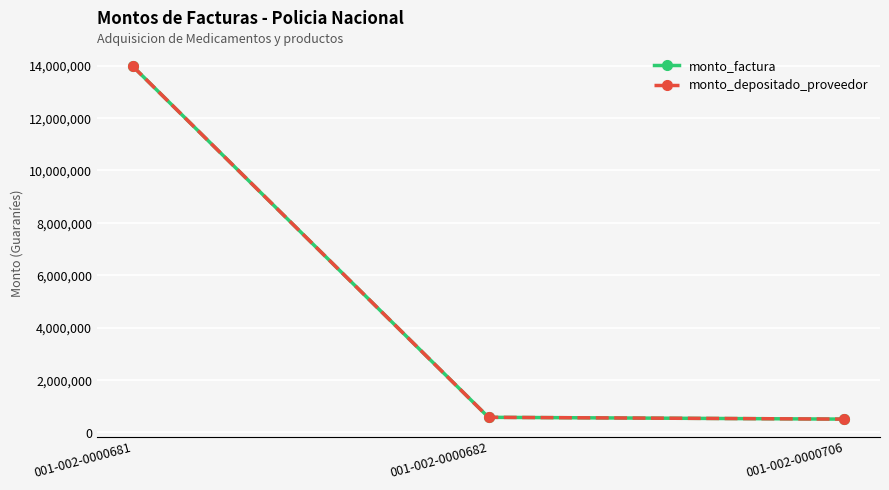

Rank the series by their maximum value, from lowest to highest.

monto_factura, monto_depositado_proveedor